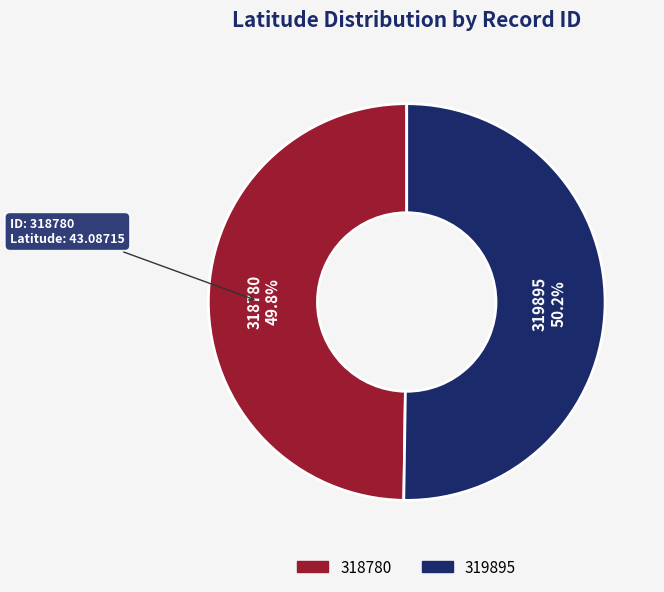

To the nearest percent, what portion does 318780 represent?

50%